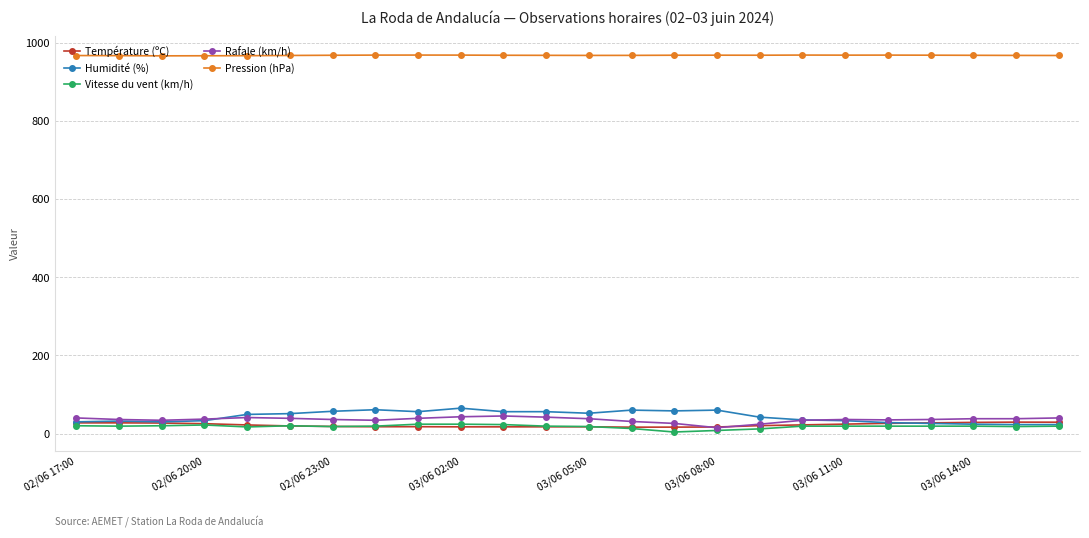

Which series has the largest total across all categories?

Pression (hPa)